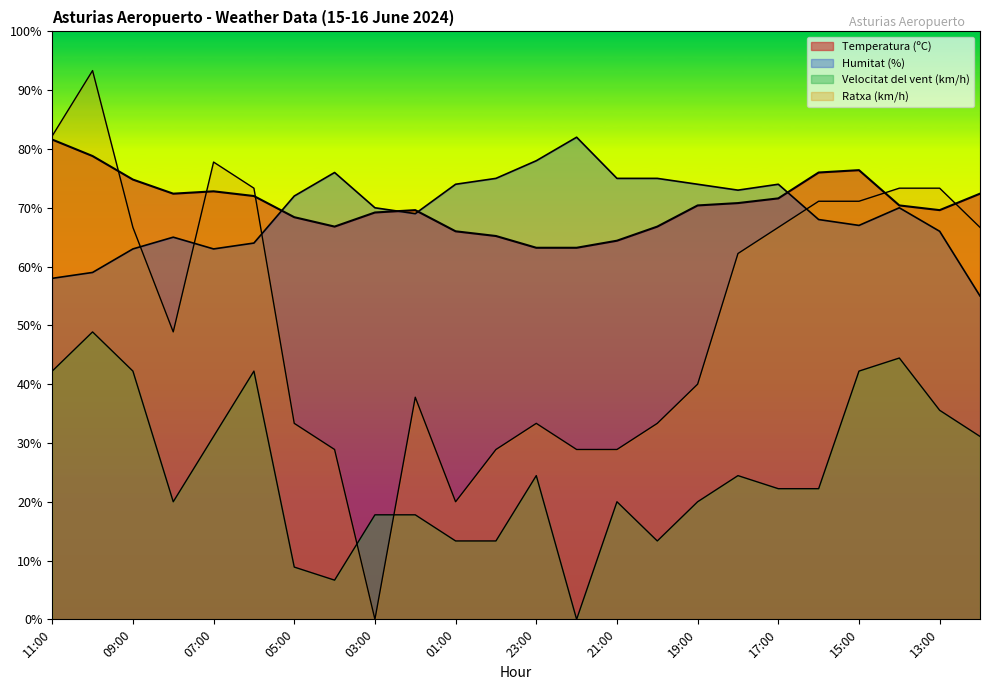

What position from the left is 12:00?

24